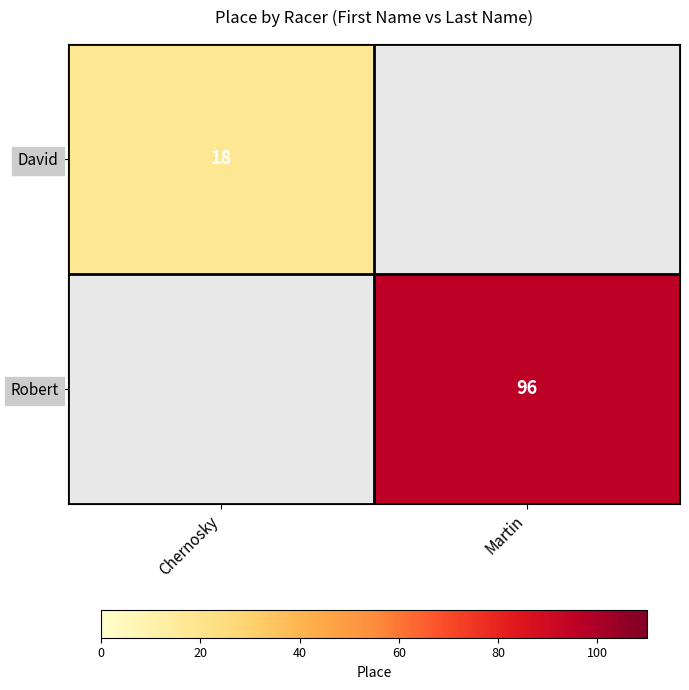

The value of Robert at Martin is 96. True or false?

True